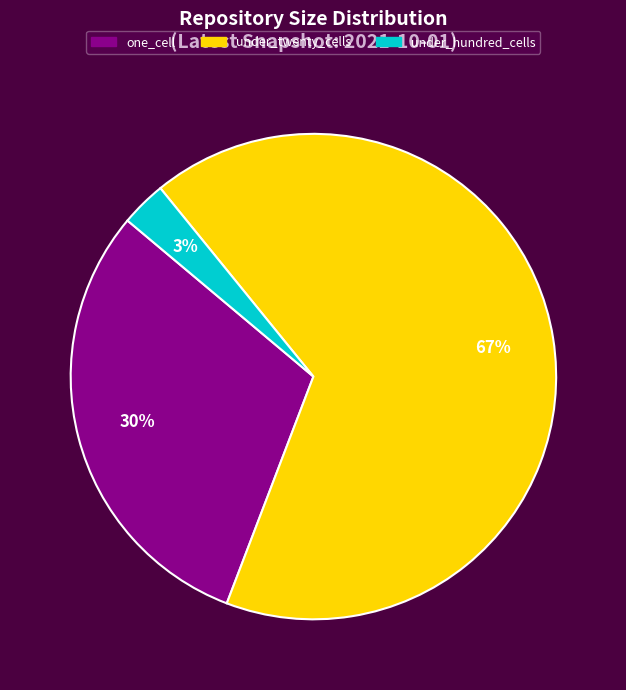

How many segments does this pie chart have?

3